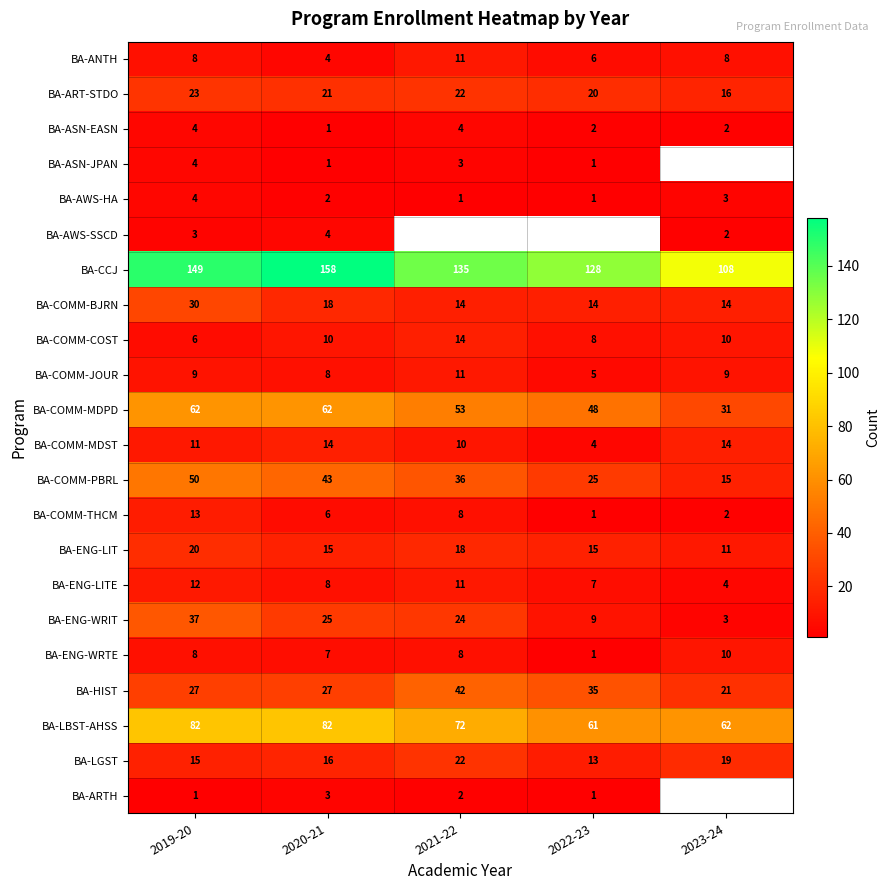

What is the sum of all BA-COMM-COST values?

48